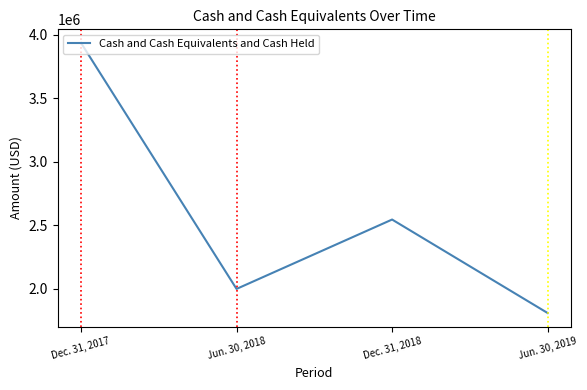

What is the minimum value shown in the chart?

1809053